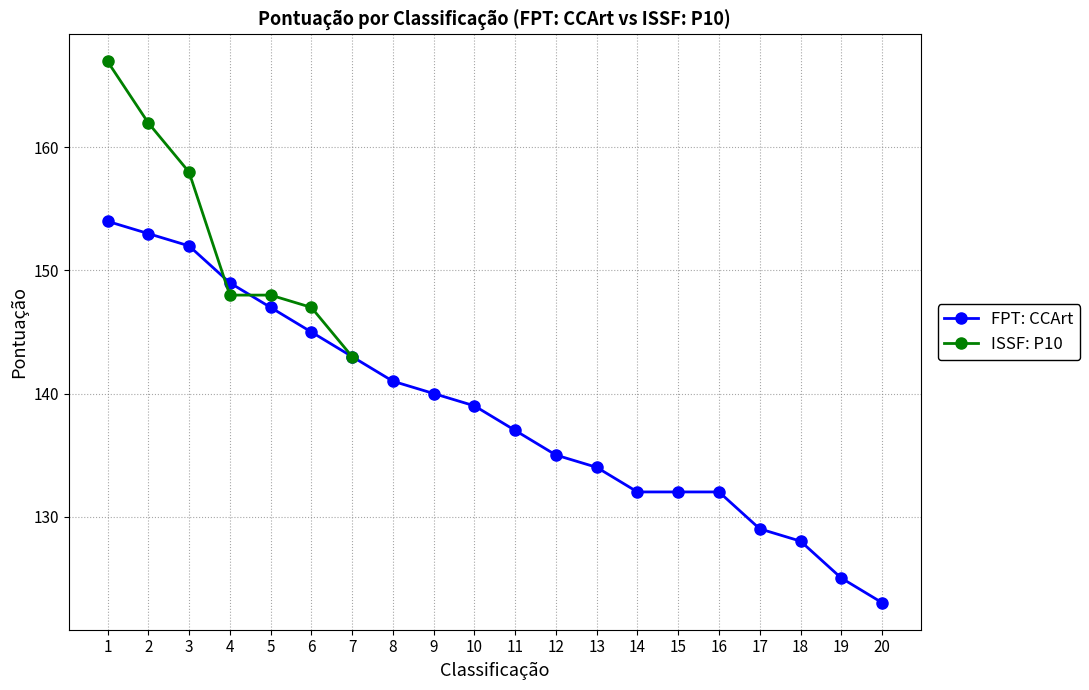

What is the sum of the values at 14 and 11?

269